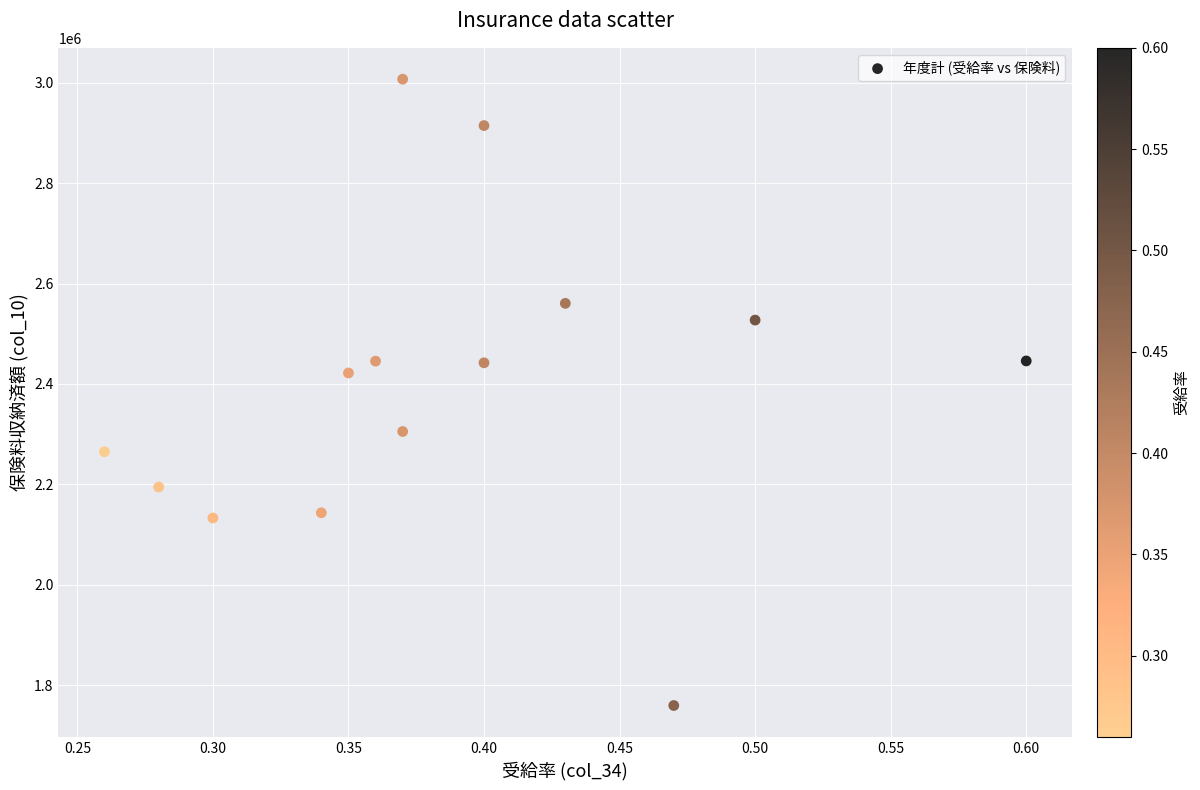

What is the range of Y values (max minus min)?

1248007.4